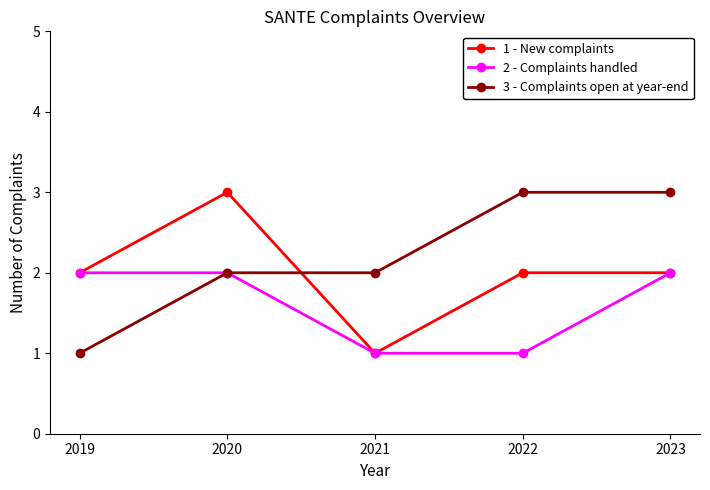

True or false: 2 - Complaints handled has a value of 2 at 2020.

True